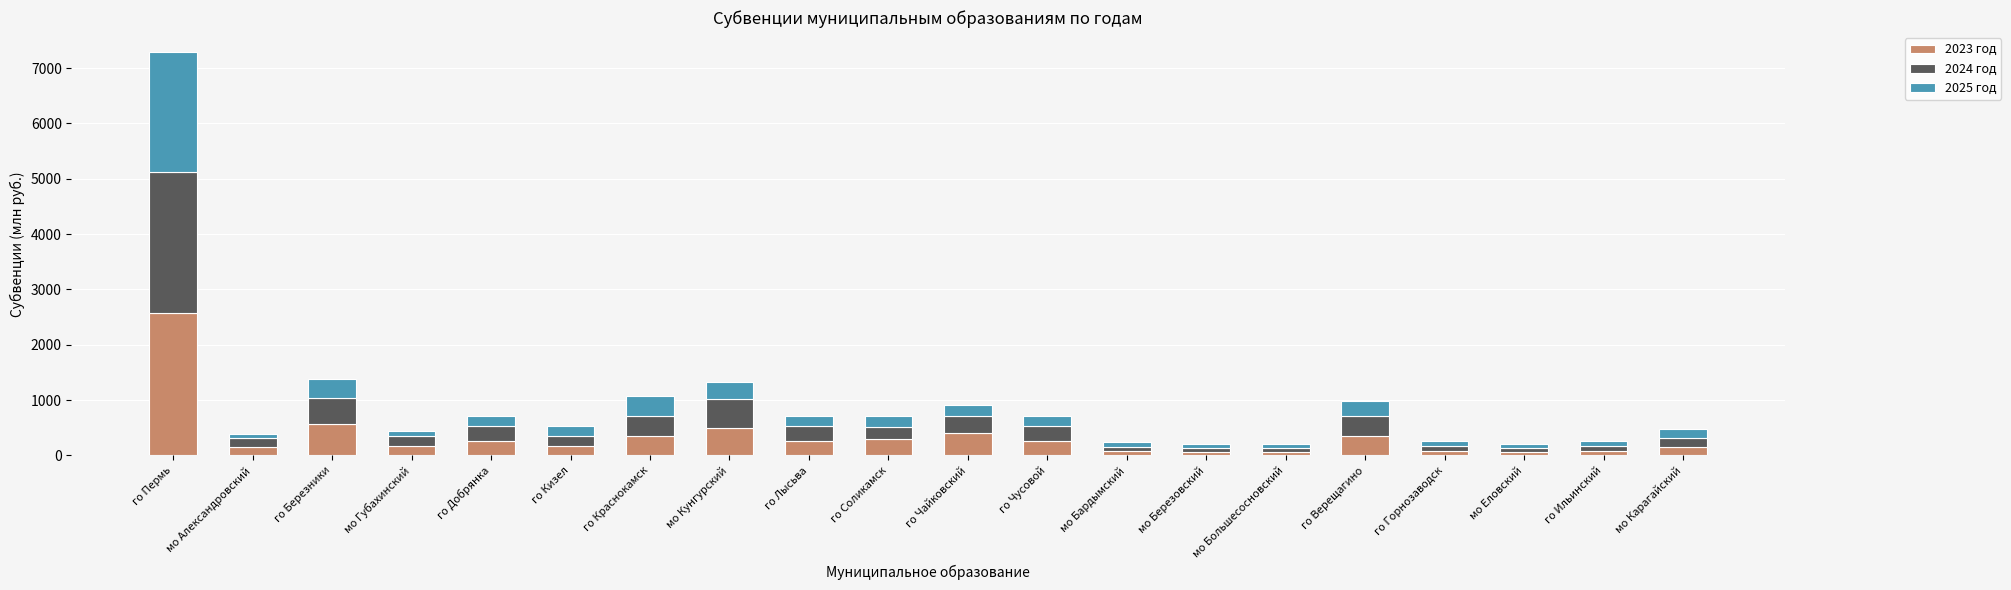

At which category is the sum across all series the highest?

го Пермь